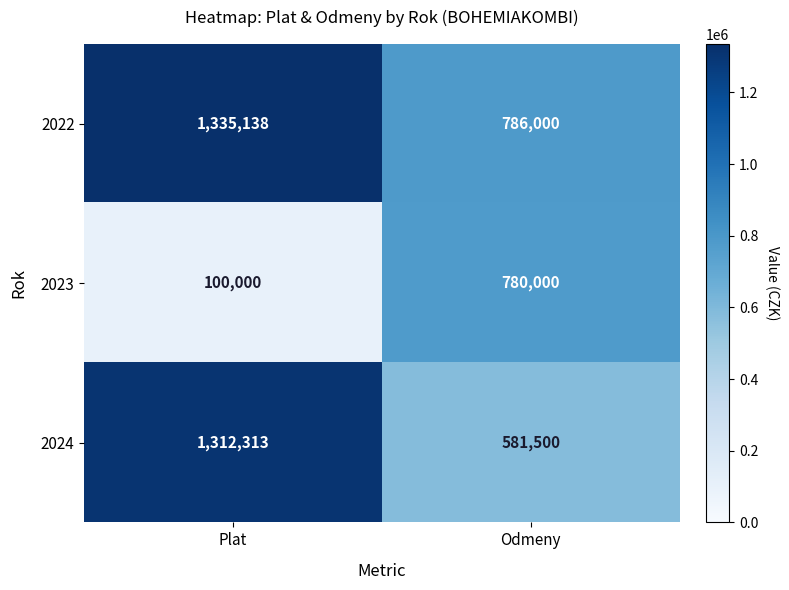

Which label corresponds to the smallest value in the chart?

Plat